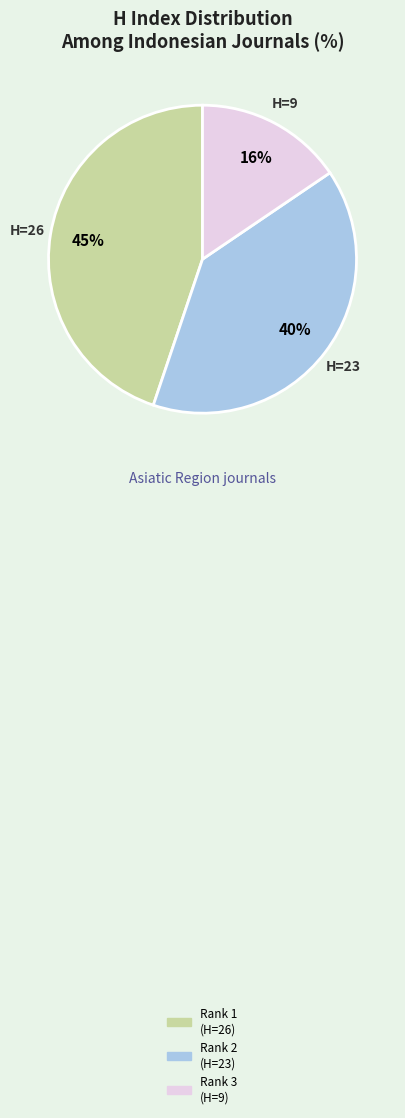

To the nearest percent, what is the average slice percentage?

33%